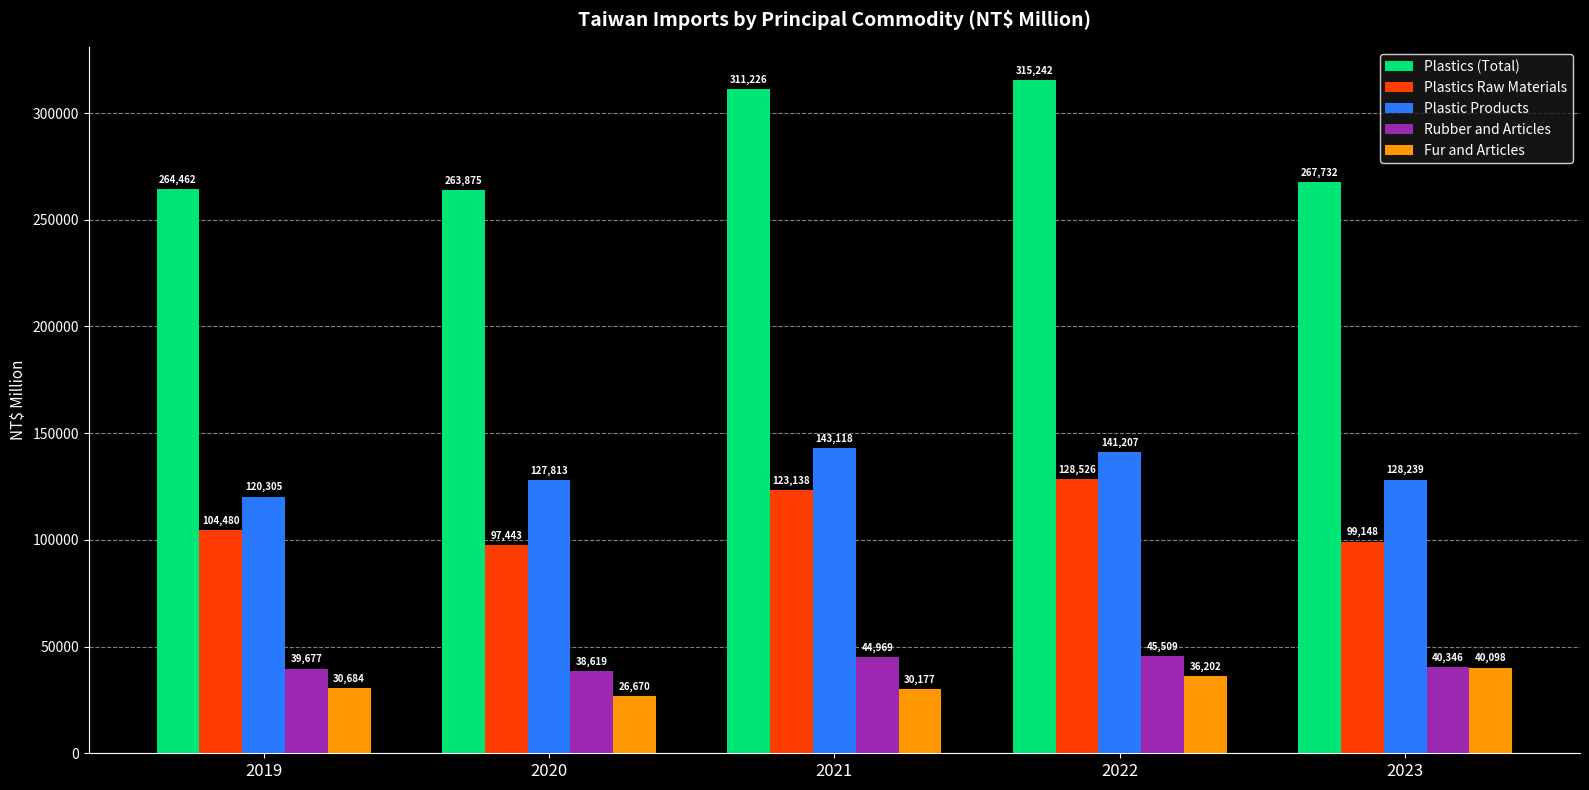

True or false: Rubber and Articles has a value of 38619 at 2020.

True